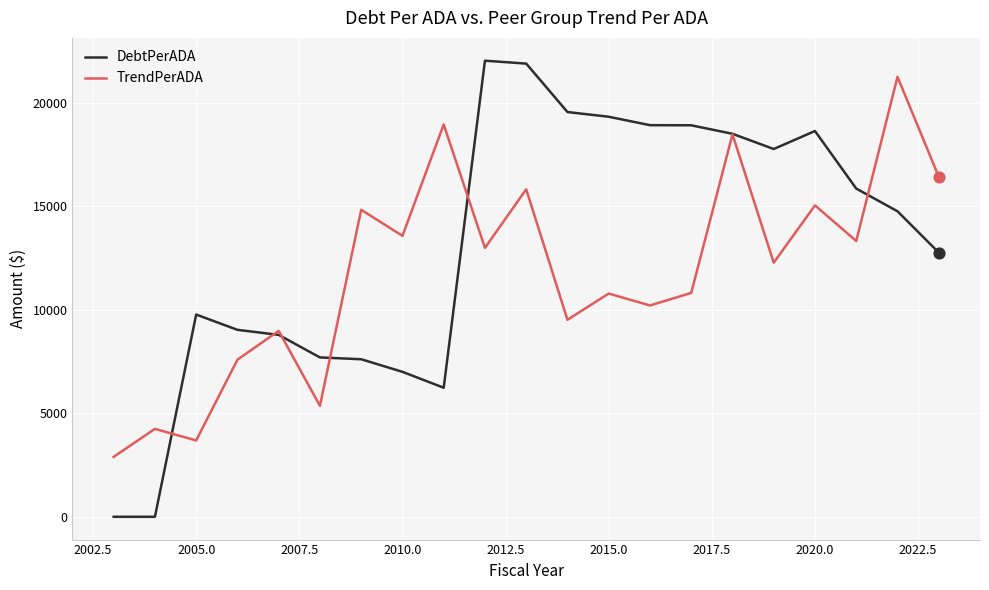

Which series has the largest total across all categories?

DebtPerADA